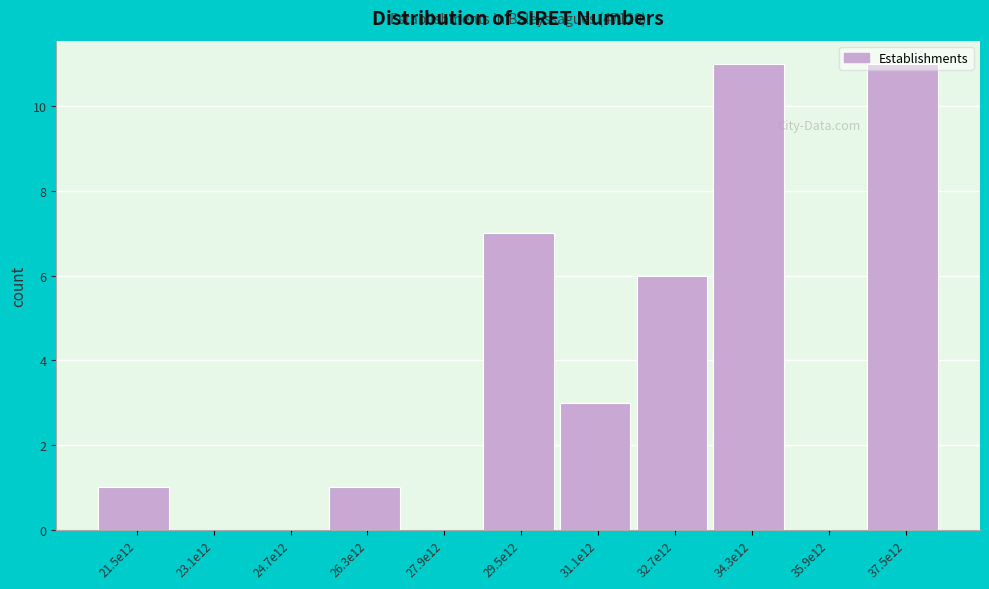

True or false: the data shows 2 at 31.1e12.

False